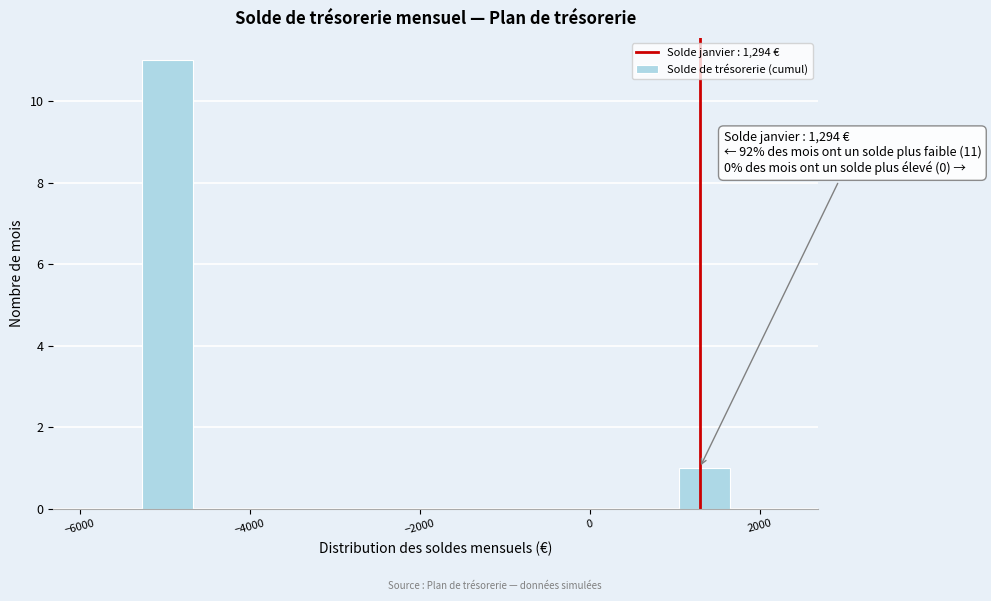

Read against the x-axis, roughly where is the centre of the tallest bar?

-5000